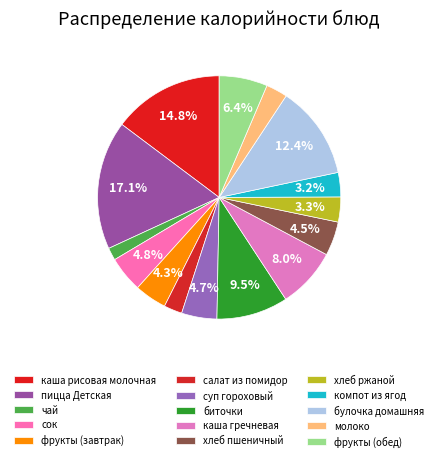

What is the smallest slice in the pie chart?

чай